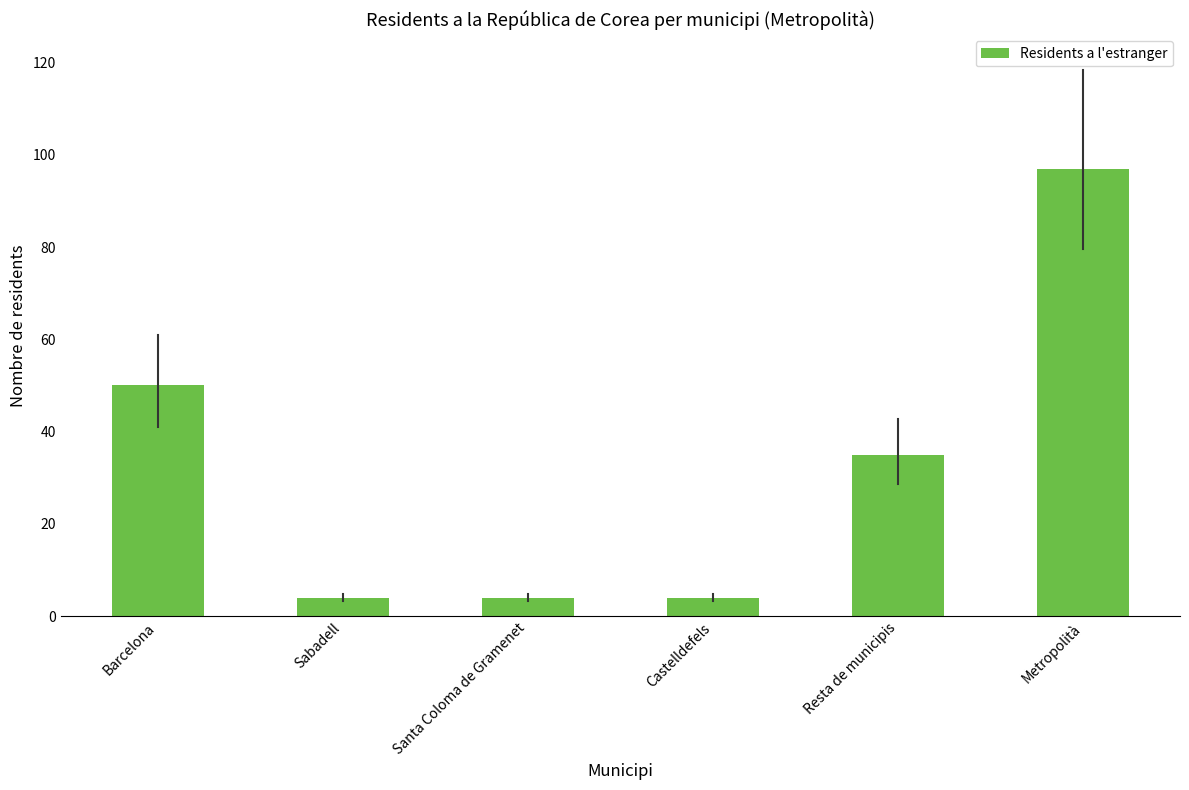

The chart shows a value of 4 at Castelldefels. True or false?

True